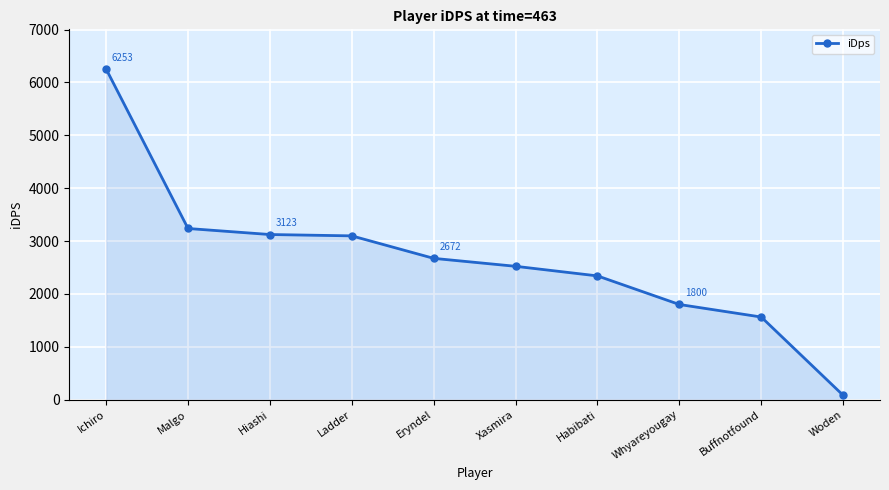

What is the label of the 1st point from the right?

Woden